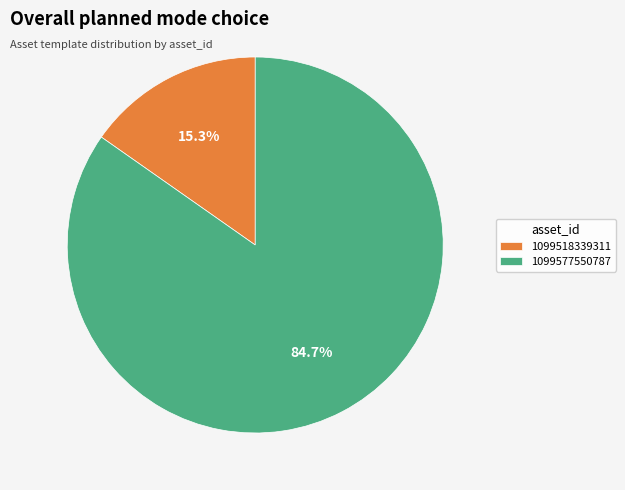

To the nearest percent, what percentage of the pie is 1099518339311?

15%